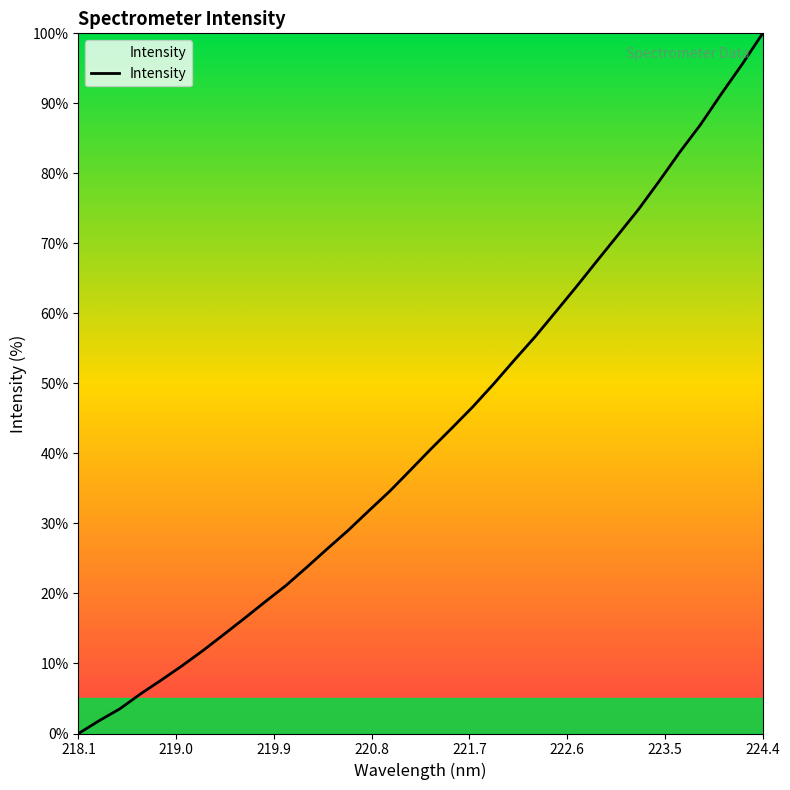

What is the greatest value displayed?

100.0